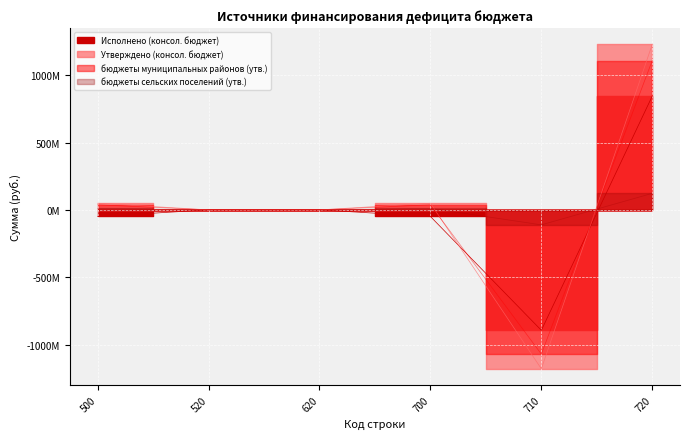

Reading left to right, transcribe all the data shown in this chart.

Исполнено (консол. бюджет): -49219256.5	0.0	0.0	-49219256.5	-894215953.7	844996697.2
Утверждено (консол. бюджет): 49043697.9	0.0	0.0	49043697.9	-1179905103.9	1228948801.8
бюджеты муниципальных районов (утв.): 37741295.7	0.0	0.0	37741295.7	-1070983803.9	1108725099.6
бюджеты сельских поселений (утв.): 11302402.2	0.0	0.0	11302402.2	-111175300.0	122477702.2